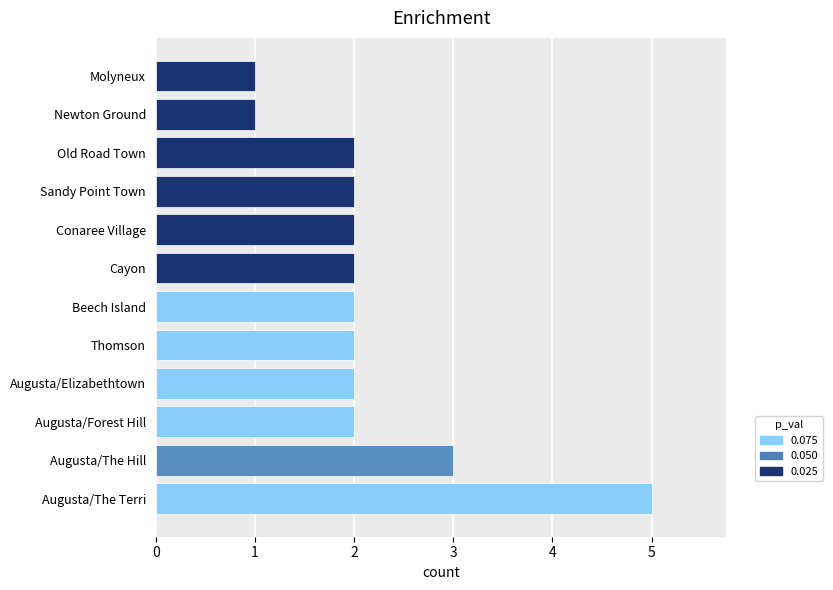

What is the ratio of the value at Sandy Point Town to the value at Beech Island?

1.0